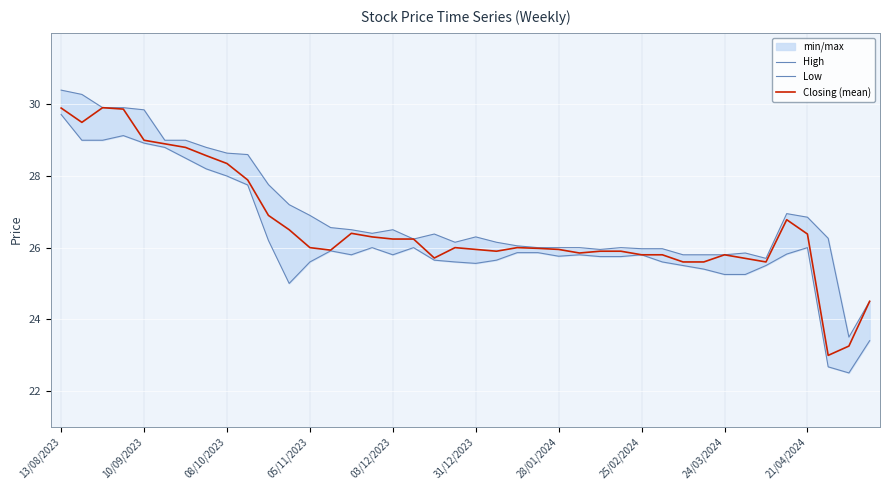

At which category is the sum across all series the highest?

13/08/2023